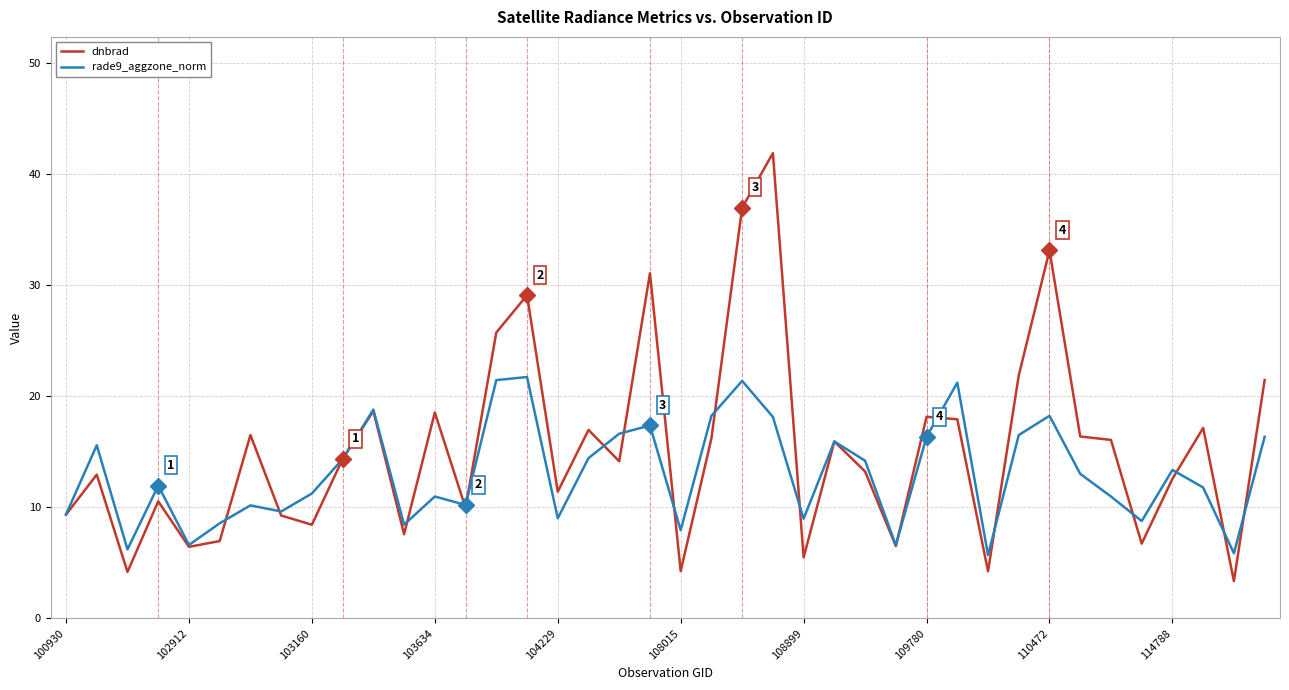

Does the chart have visible grid lines?

Yes